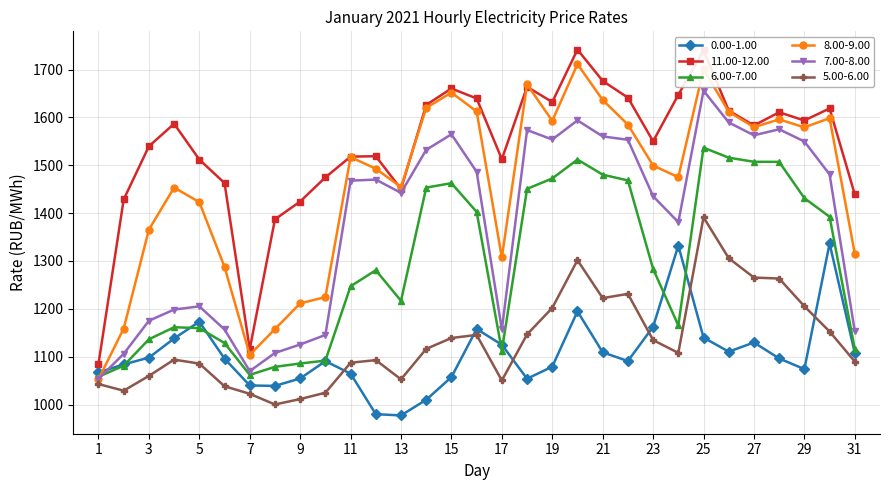

Which series has the largest total across all categories?

11.00-12.00